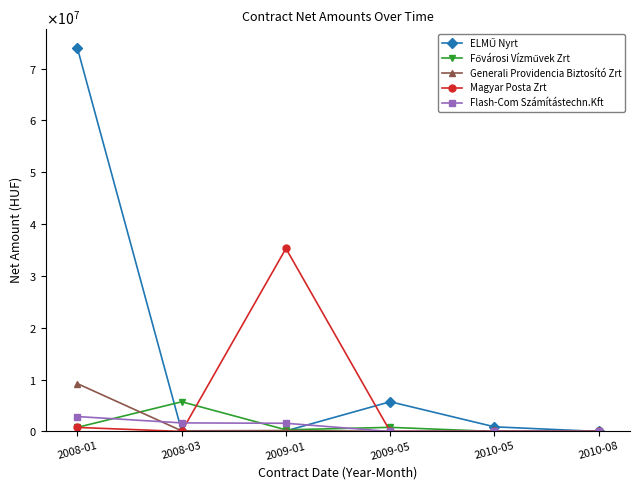

Where does the Flash-Com Számítástechn.Kft series first go above 1584000?

2008-01